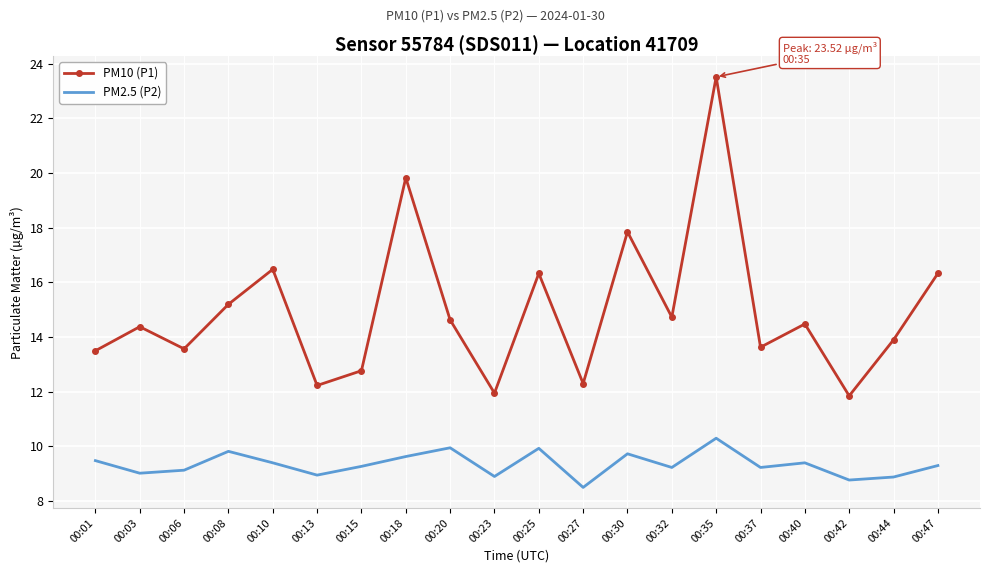

Which series has the widest spread of values?

PM10 (P1)